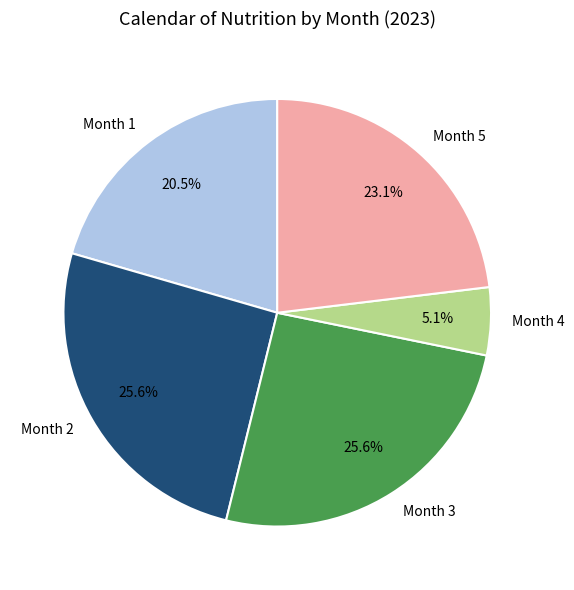

How many slices are in this pie chart?

5